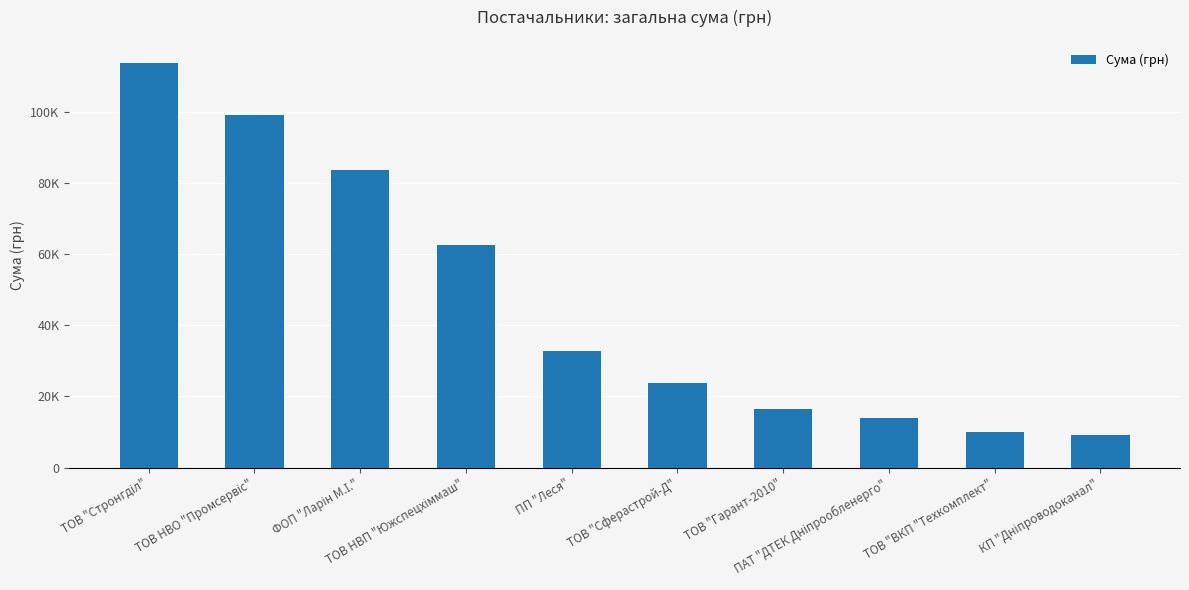

At which label is the value closest to 61395?

ТОВ НВП "Южспецхіммаш"